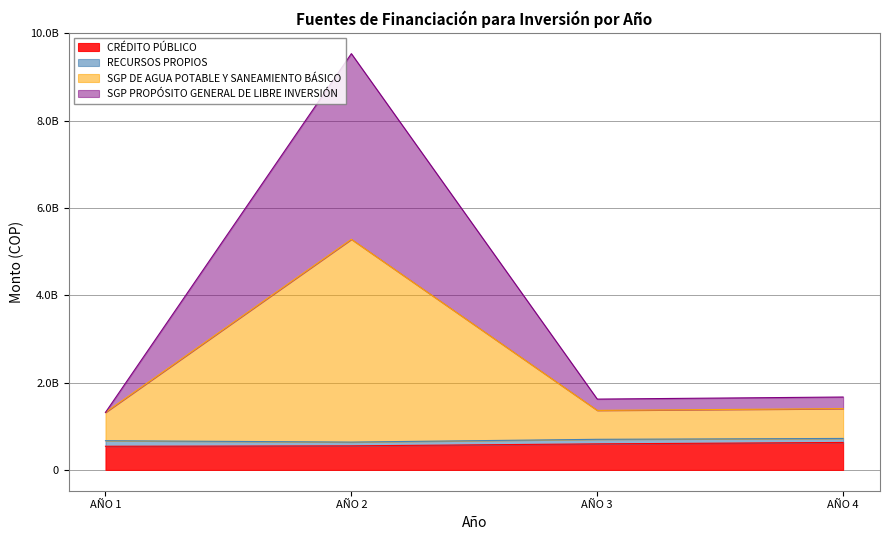

What are all the series names shown in the legend?

CRÉDITO PÚBLICO, RECURSOS PROPIOS, SGP DE AGUA POTABLE Y SANEAMIENTO BÁSICO, SGP PROPÓSITO GENERAL DE LIBRE INVERSIÓN